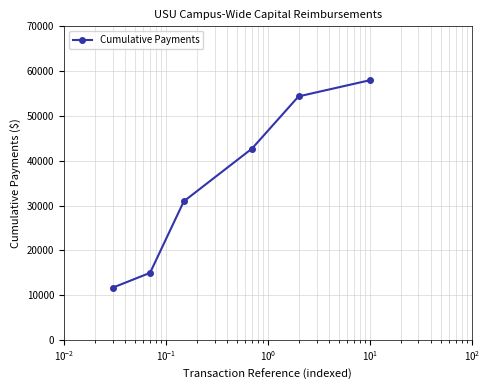

What is the difference between the second highest and second lowest values?

39384.3